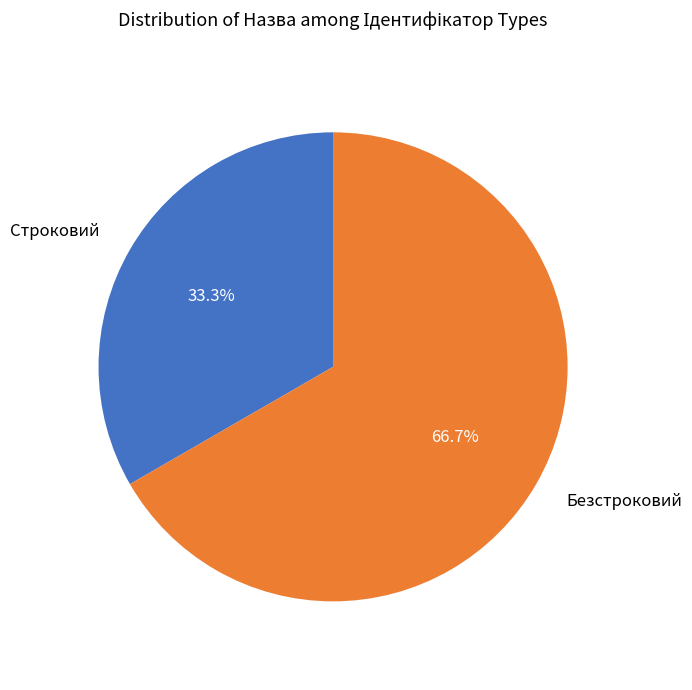

Which has a higher value, Строковий or Безстроковий?

Безстроковий